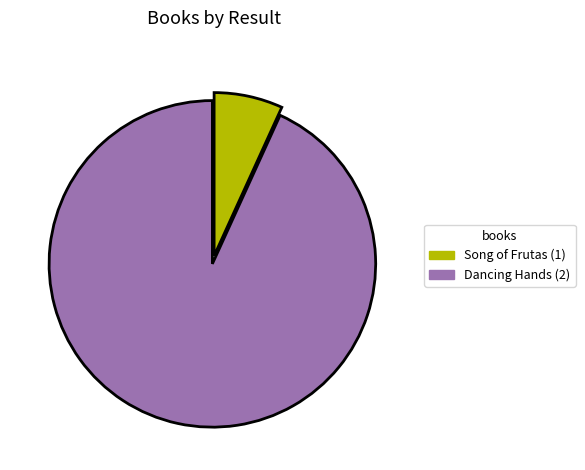

Which slice represents more than half of the pie?

Dancing Hands (2)